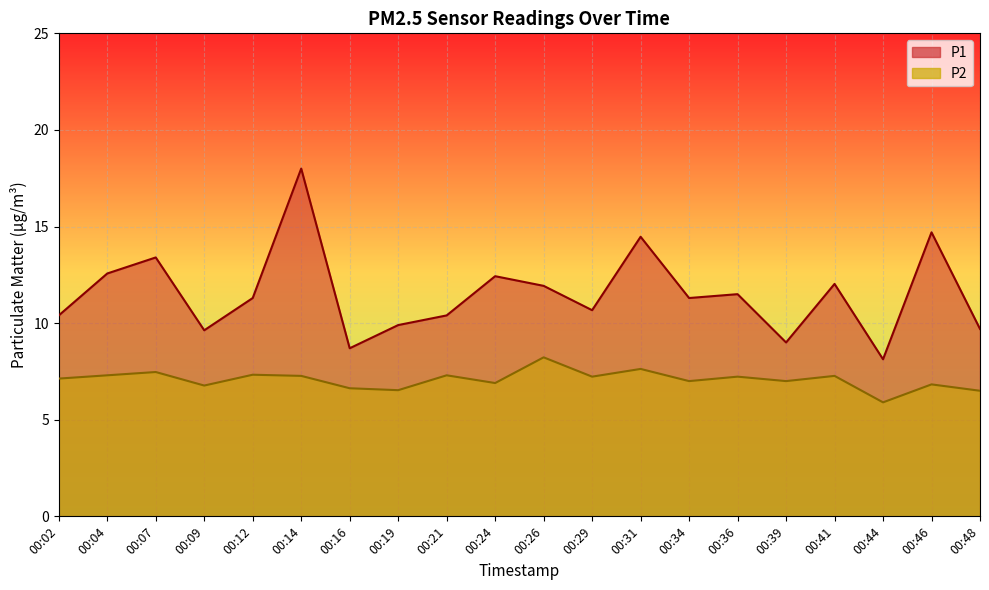

What is the greatest value displayed?

18.0